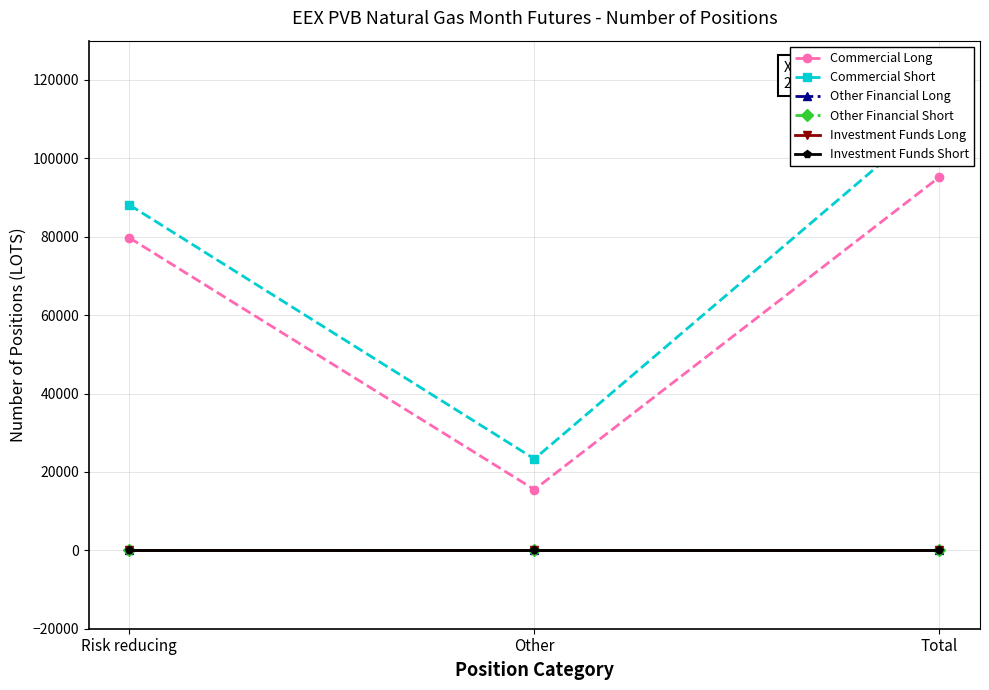

What is the label of the 2nd point from the right?

Other